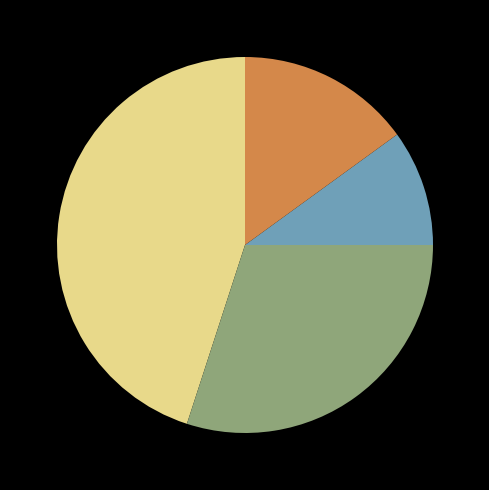

Does any single category account for the majority?

No